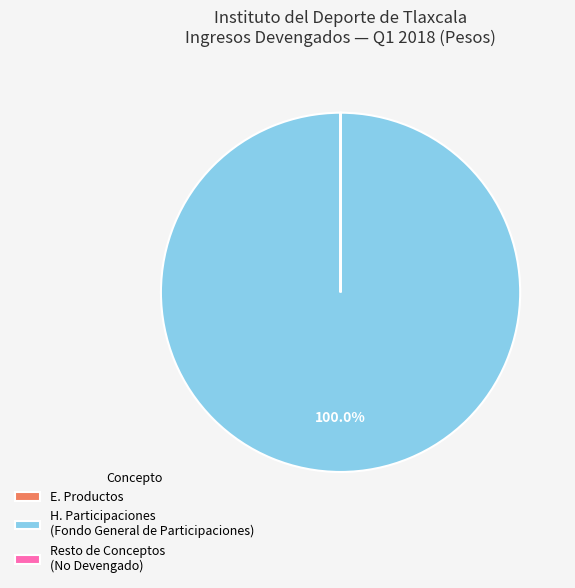

Which slice is the largest?

H. Participaciones (Fondo General de Participaciones)